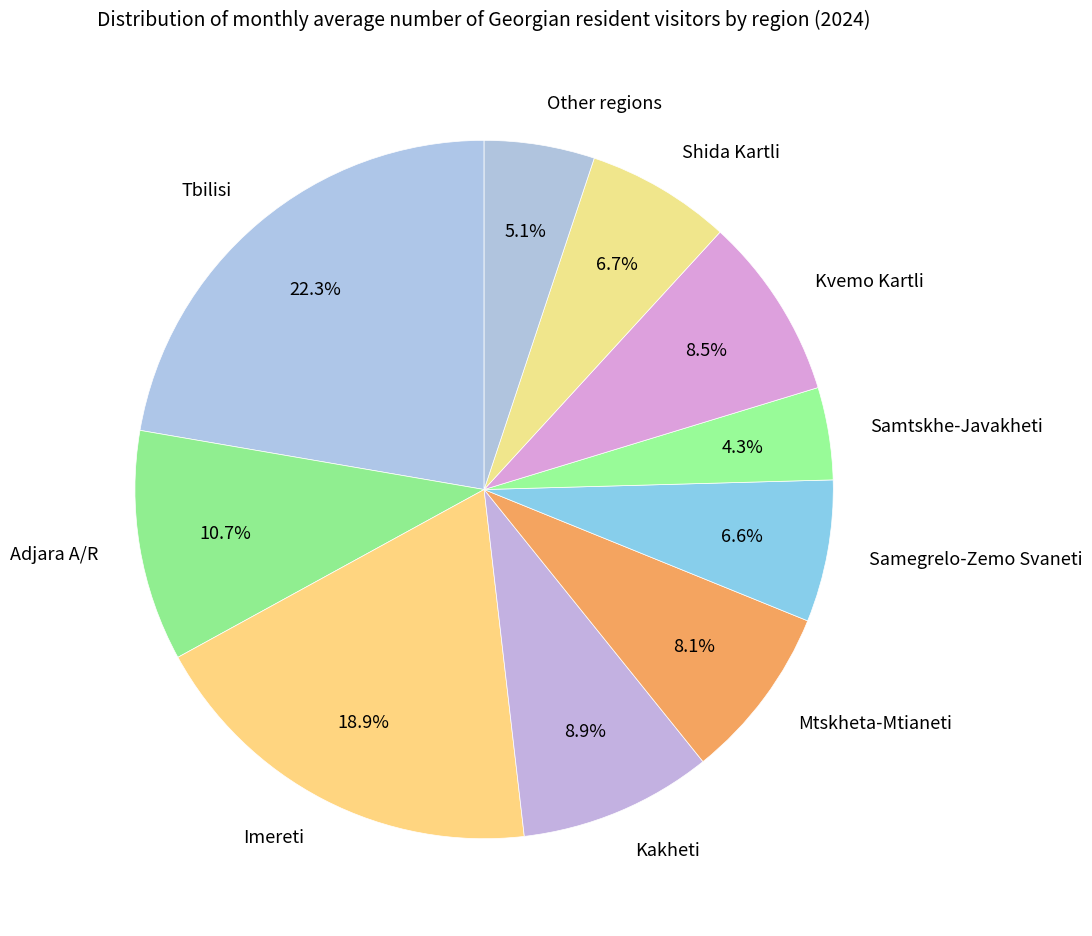

What percentage is the Samegrelo-Zemo Svaneti slice, to the nearest percent?

7%